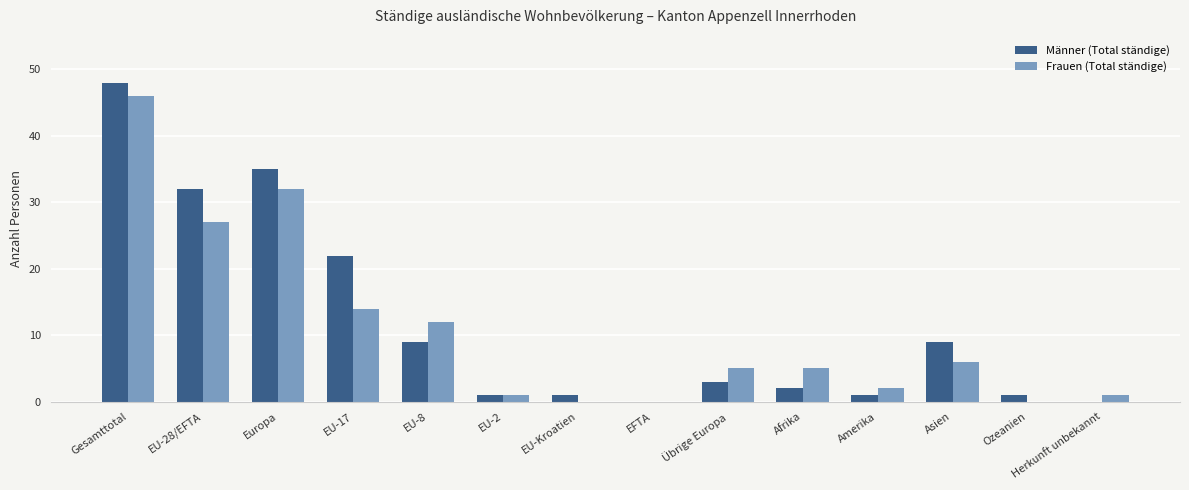

True or false: Frauen (Total ständige) has a value of 9 at EU-17.

False